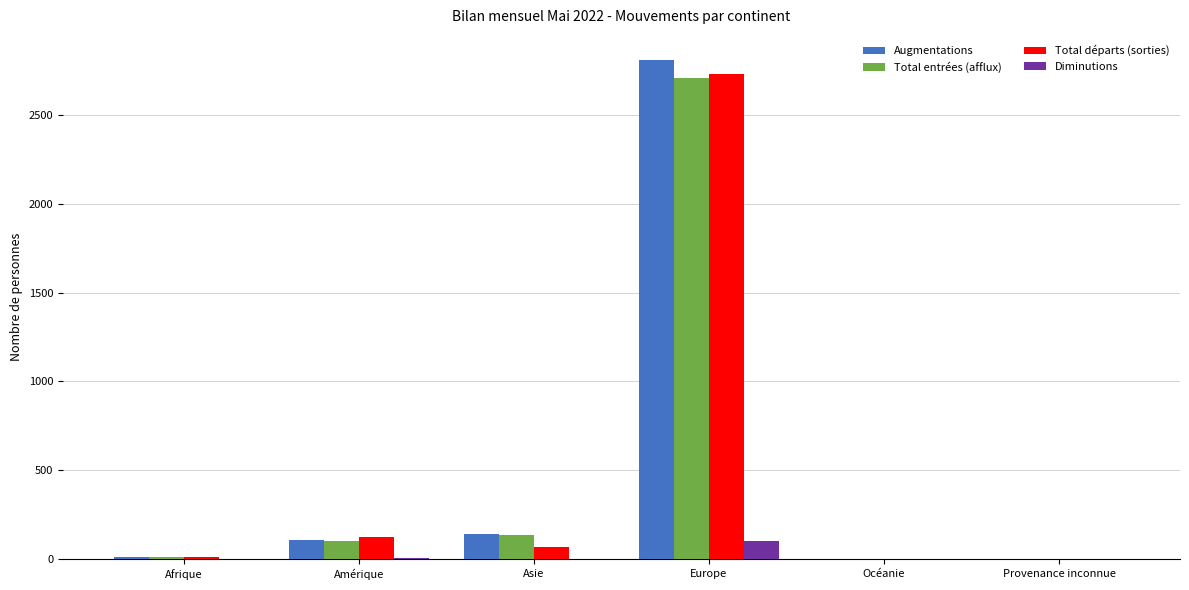

The Augmentations series shows 4259 at Europe. True or false?

False